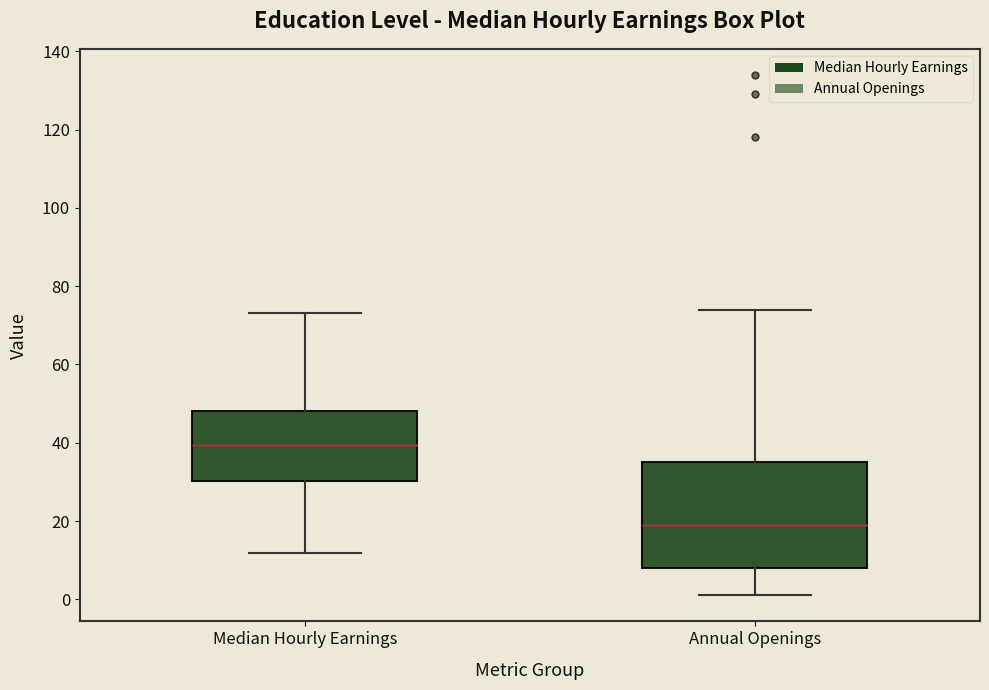

Reading left to right, read every box against the y-axis: the position of its median line, the range the box covers, and the ends of its whiskers. The values are not printed on the chart, so give them approximately, as read against the axis.

Median Hourly Earnings: median 40, box 30 to 48, whiskers 12 to 74
Annual Openings: median 20, box 8 to 36, whiskers 2 to 74